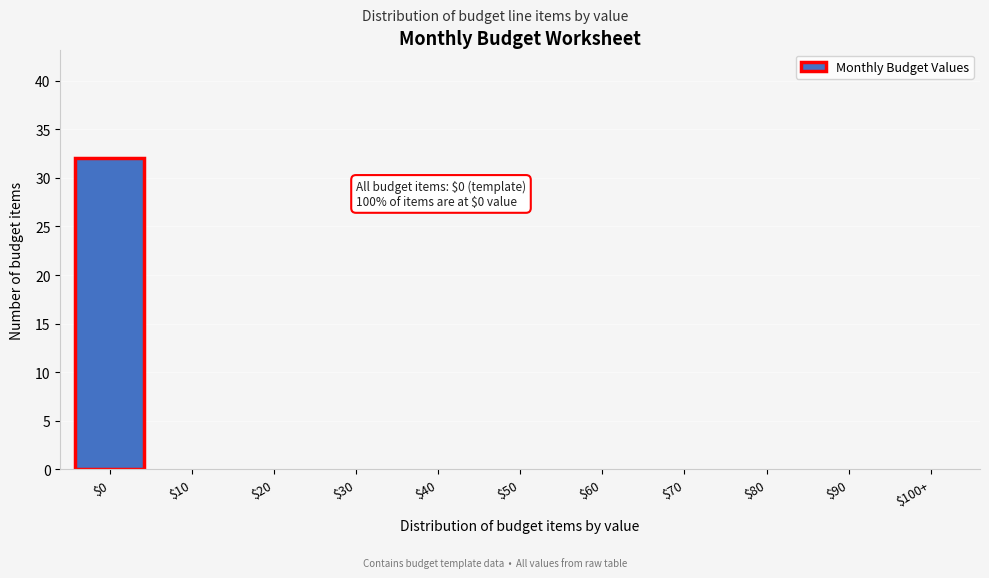

Is it true that the value at $30 is 0?

True